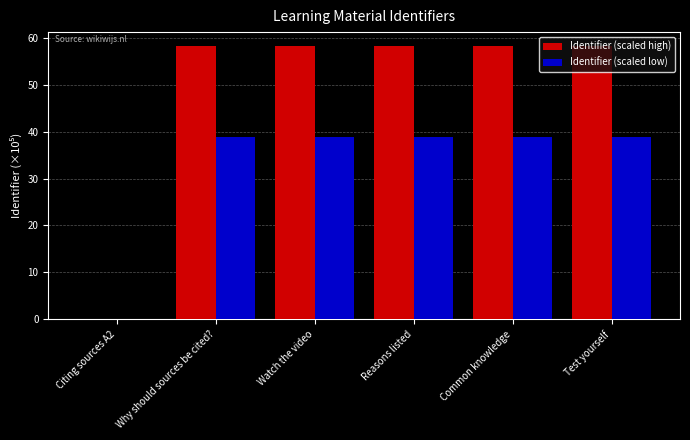

Between Citing sources A2 and Reasons listed, which series saw the biggest shift?

Identifier (scaled high)